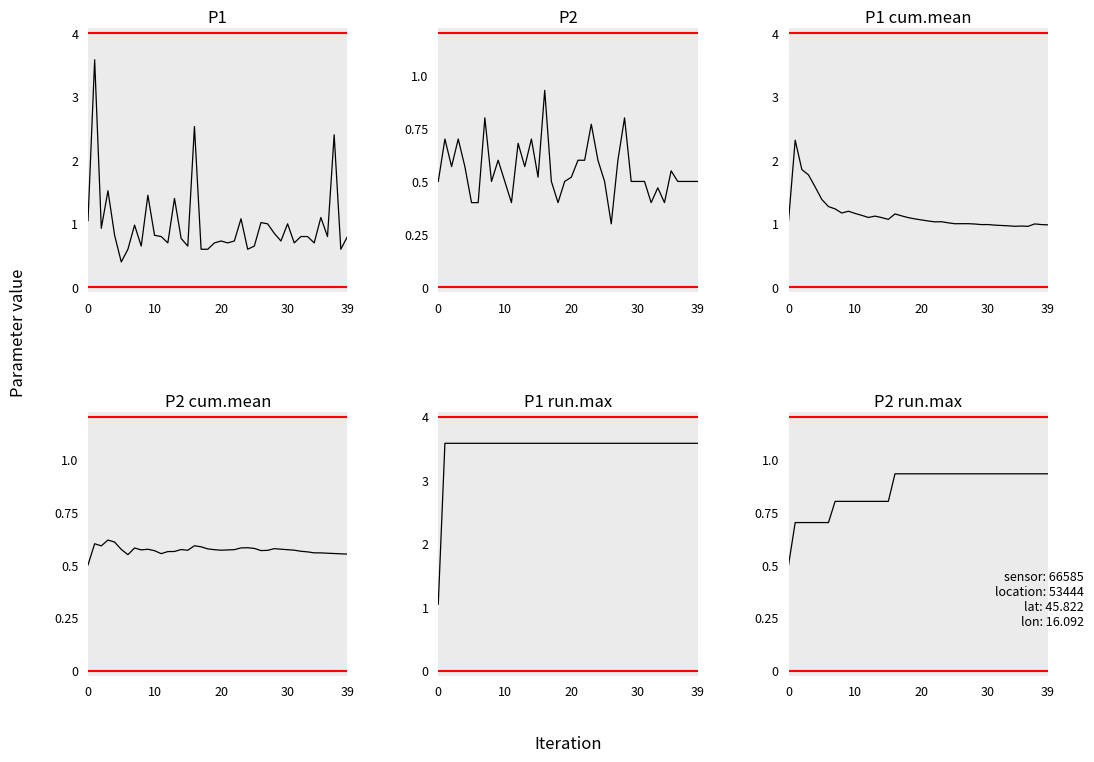

How many series are shown in this chart?

6